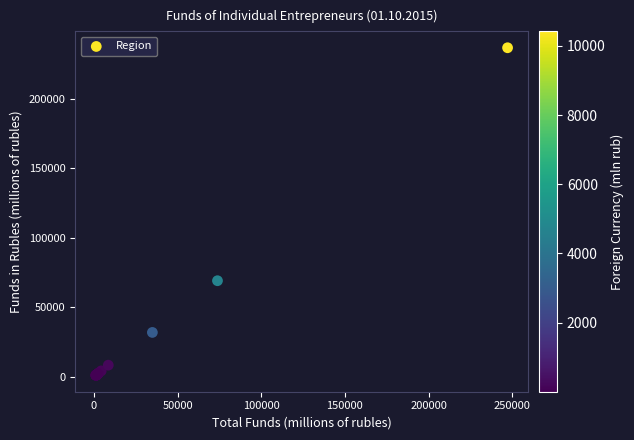

What Y value in the scatter plot is closest to 118935?

69152